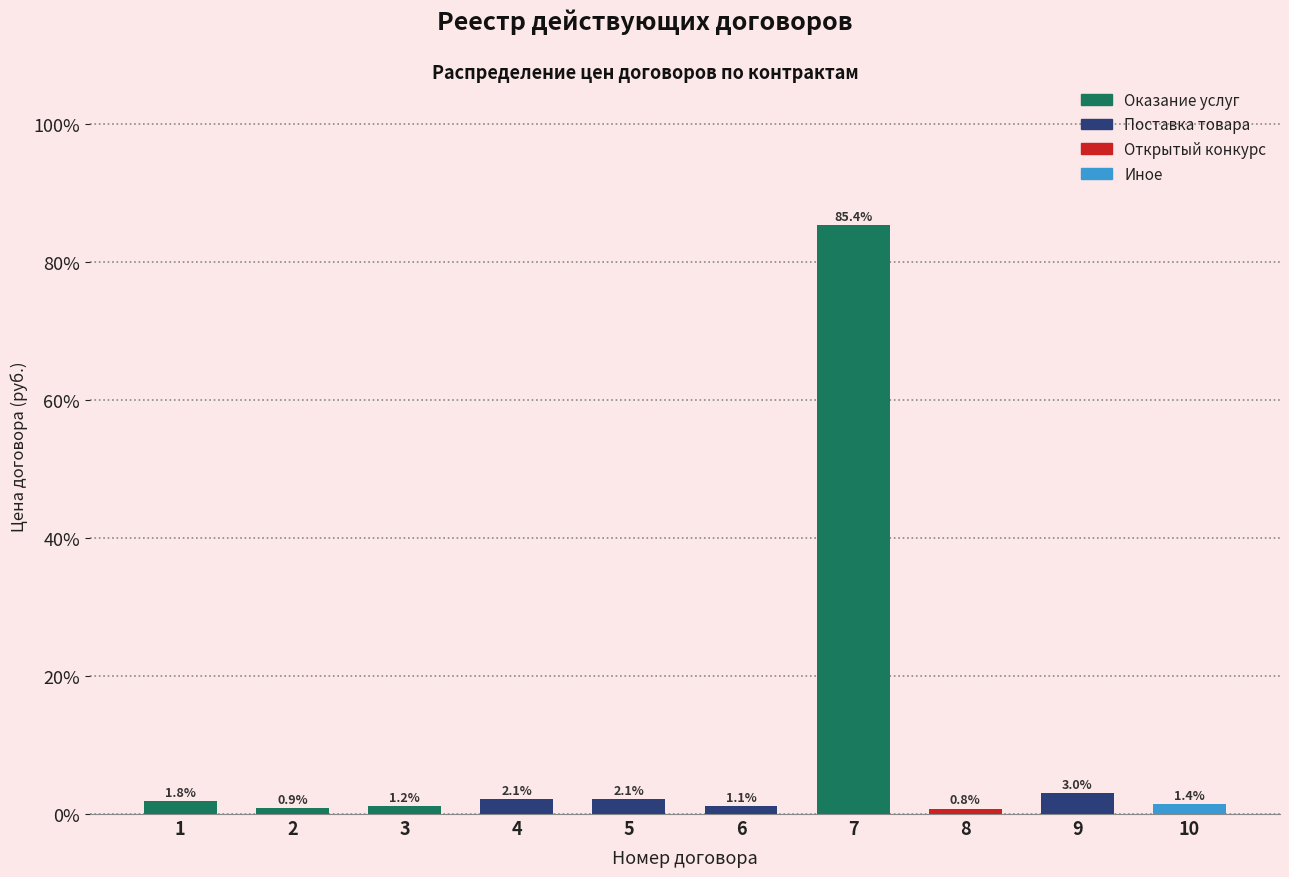

Reading left to right, transcribe all the data shown in this chart.

1.8	0.9	1.2	2.1	2.1	1.1	85.4	0.8	3.0	1.4